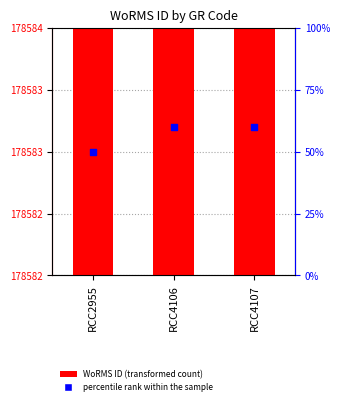

Which series contains the lowest Y value?

WoRMS ID